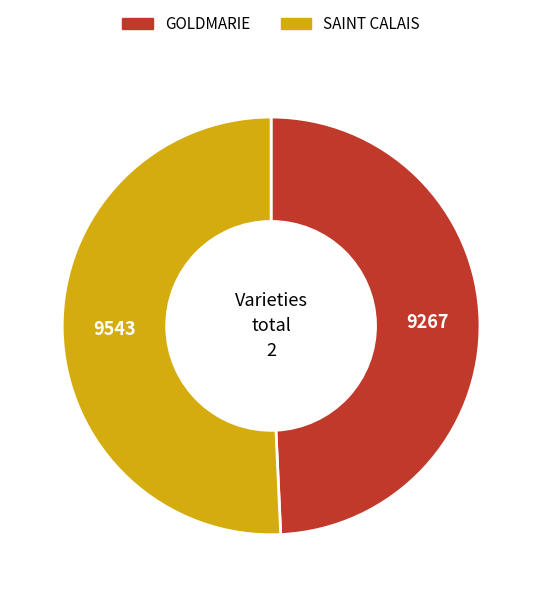

Is it true that GOLDMARIE is 43% of the pie?

False